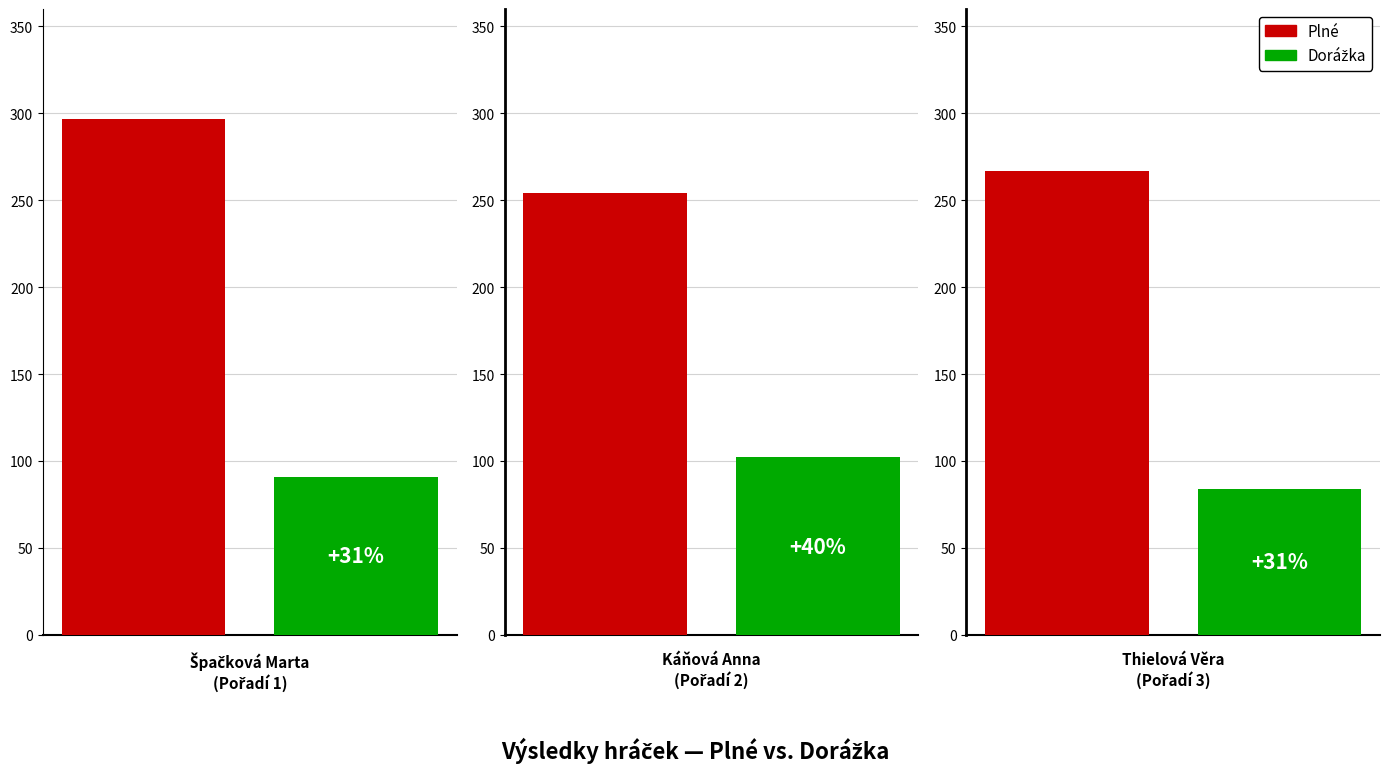

At how many categories does at least one series exceed 250?

3